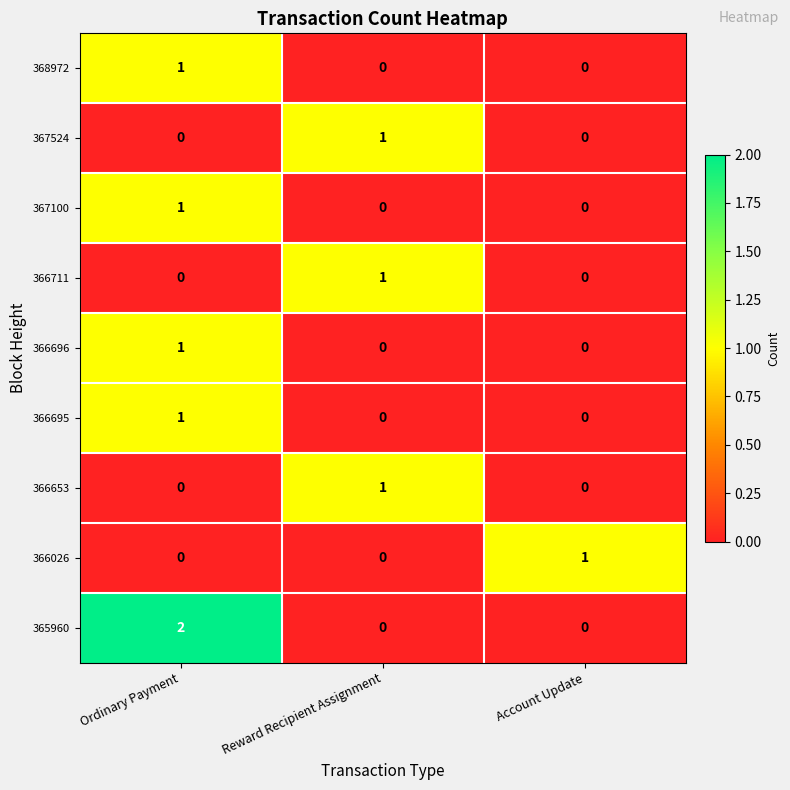

Reading left to right, what are all the values shown in this chart?

368972: Ordinary Payment=1	Reward Recipient Assignment=0	Account Update=0
367524: Ordinary Payment=0	Reward Recipient Assignment=1	Account Update=0
367100: Ordinary Payment=1	Reward Recipient Assignment=0	Account Update=0
366711: Ordinary Payment=0	Reward Recipient Assignment=1	Account Update=0
366696: Ordinary Payment=1	Reward Recipient Assignment=0	Account Update=0
366695: Ordinary Payment=1	Reward Recipient Assignment=0	Account Update=0
366653: Ordinary Payment=0	Reward Recipient Assignment=1	Account Update=0
366026: Ordinary Payment=0	Reward Recipient Assignment=0	Account Update=1
365960: Ordinary Payment=2	Reward Recipient Assignment=0	Account Update=0